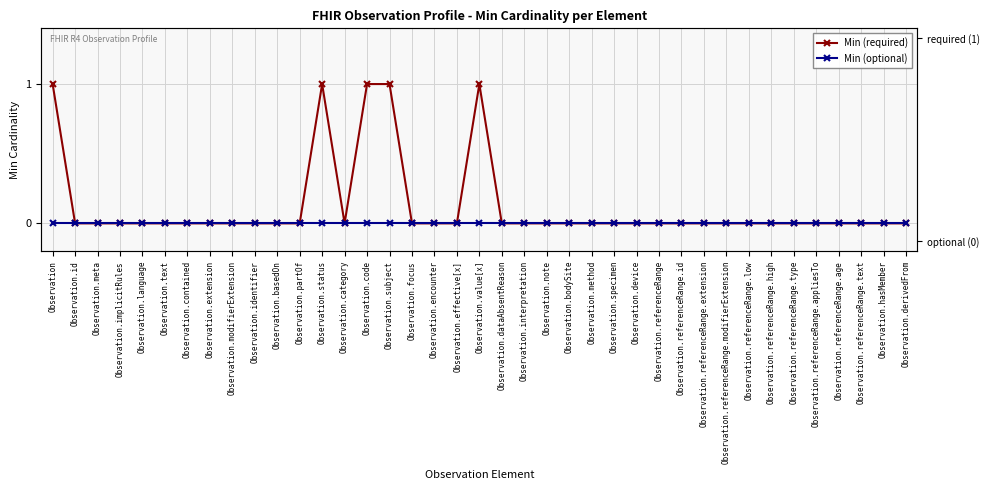

Rank the series at Observation.focus from highest to lowest value.

Min (required), Min (optional)